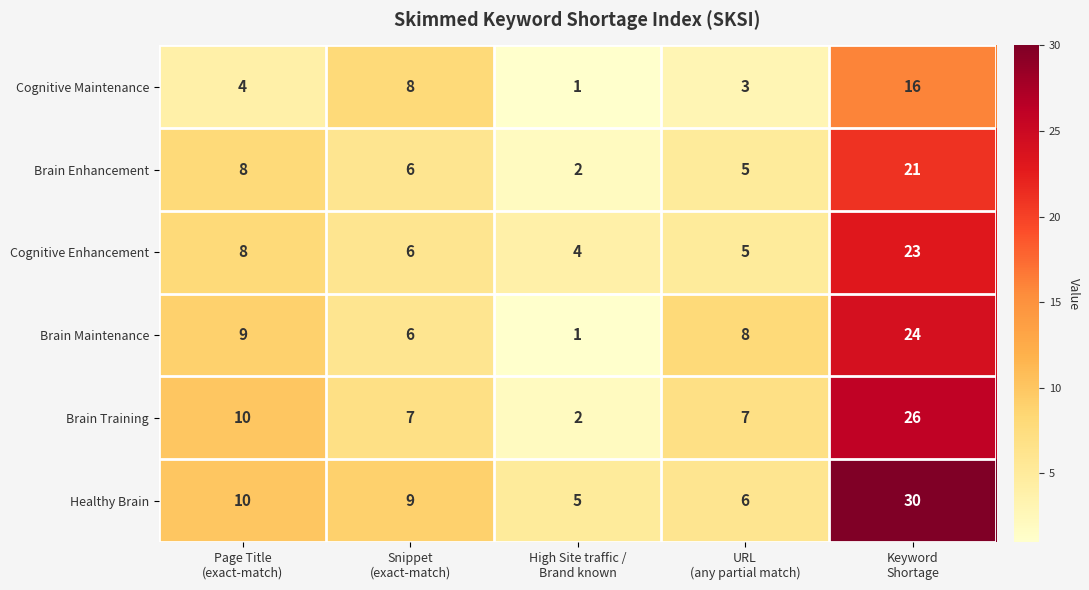

List the series in order of their peak value, lowest first.

Cognitive Maintenance, Brain Enhancement, Cognitive Enhancement, Brain Maintenance, Brain Training, Healthy Brain